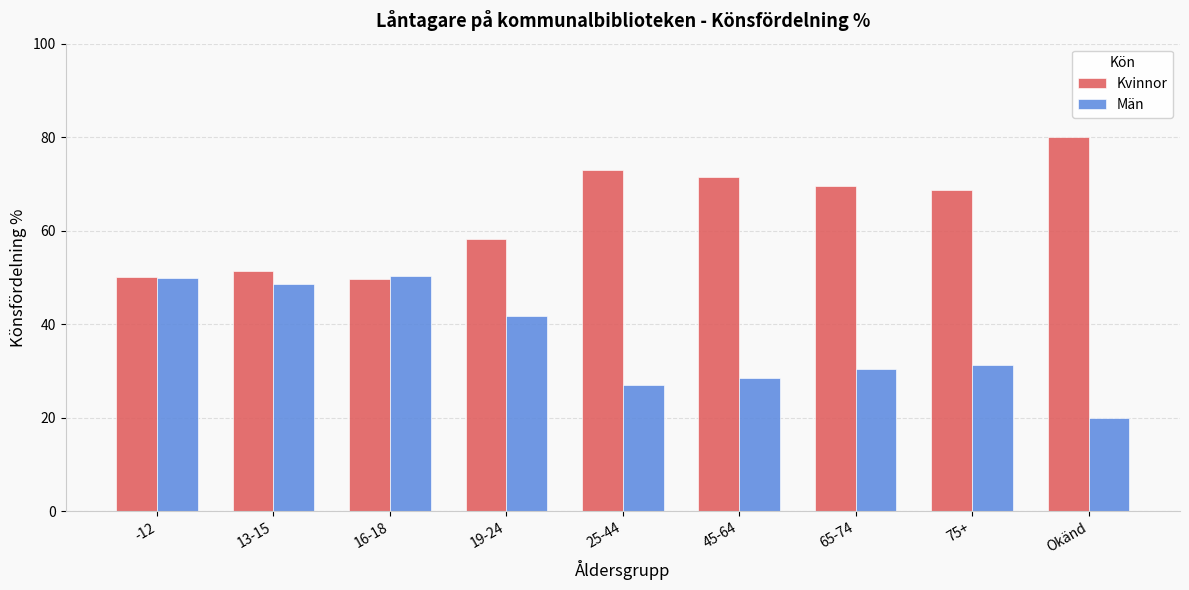

Is it true that Kvinnor equals 80.0 at Okänd?

True